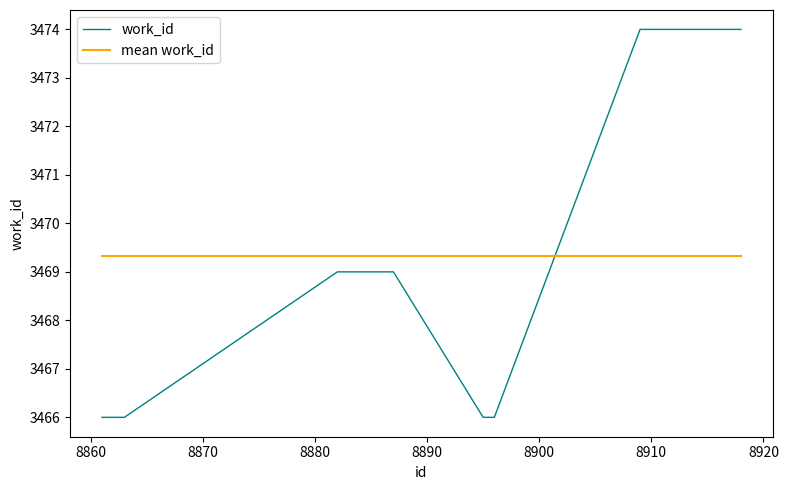

Does the chart display data point markers on the line(s)?

No